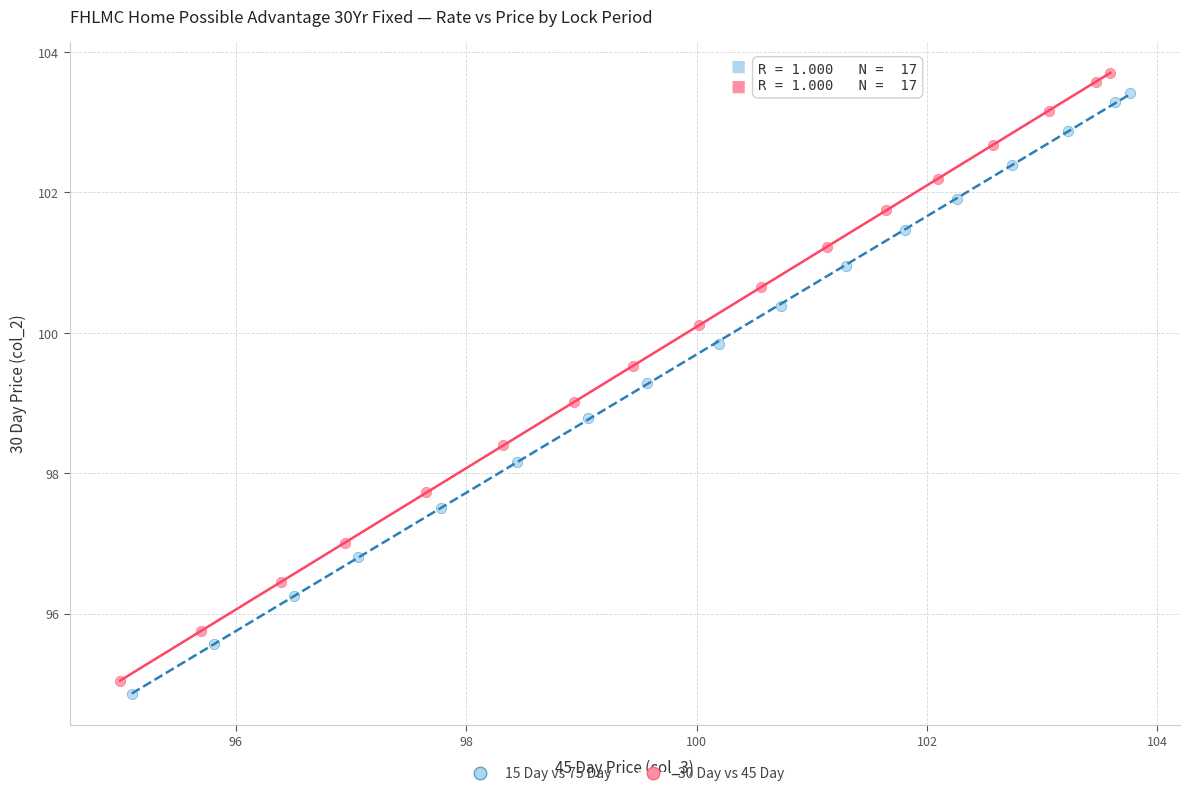

Which series has the largest Y range (max minus min)?

30 Day vs 45 Day